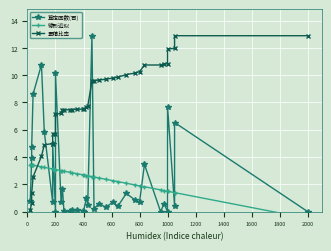

How many data points in 線形近似 are above 2?

27